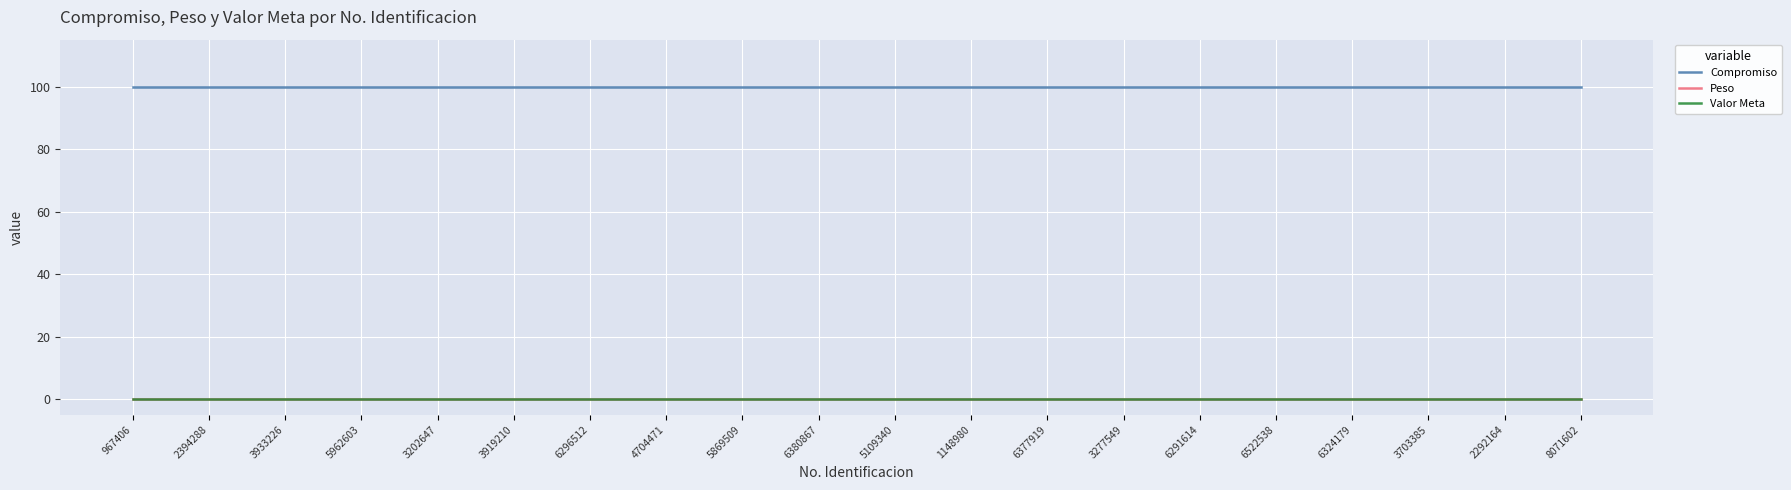

What is the sum of all Compromiso values?

2000